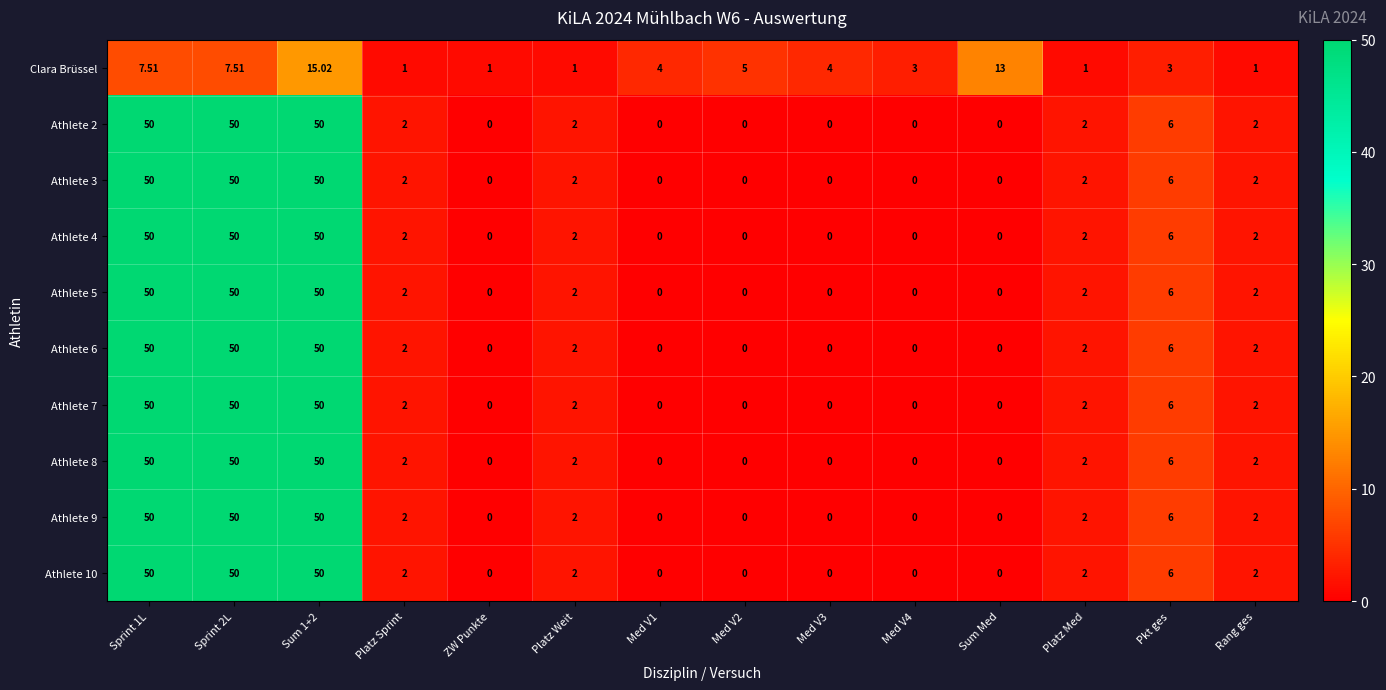

How many series are shown in this chart?

10